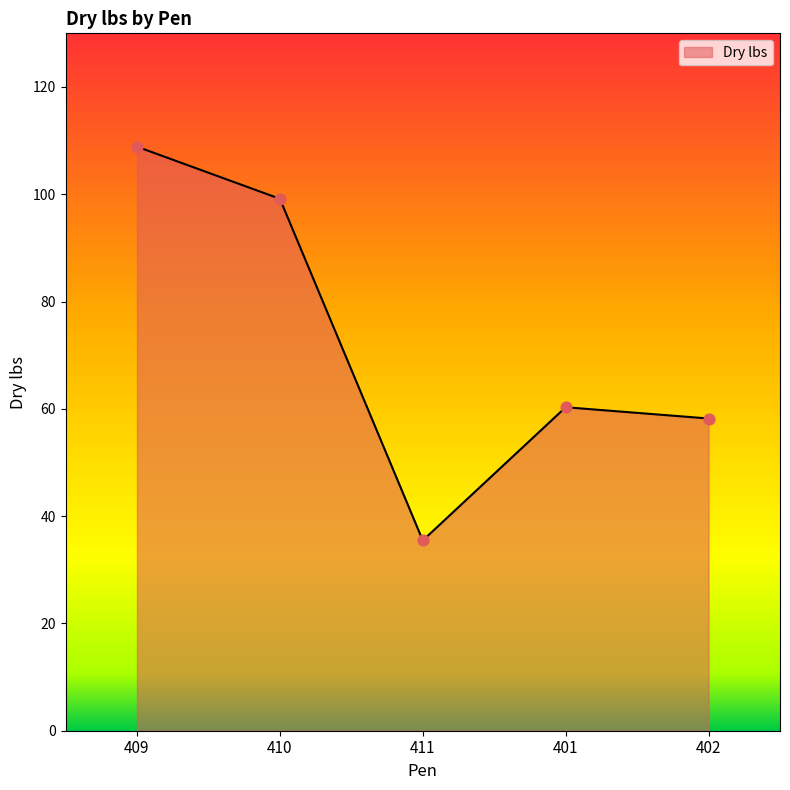

Approximately how many times larger is the value at 410 compared to 402?

1.7